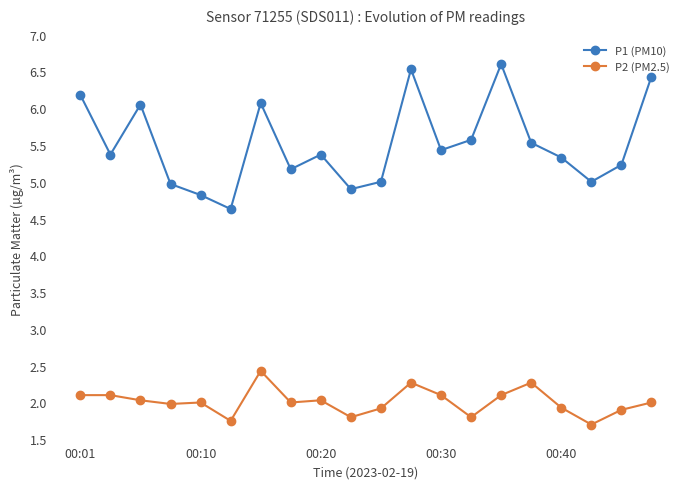

True or false: P2 (PM2.5) and P1 (PM10) cross at least once.

False